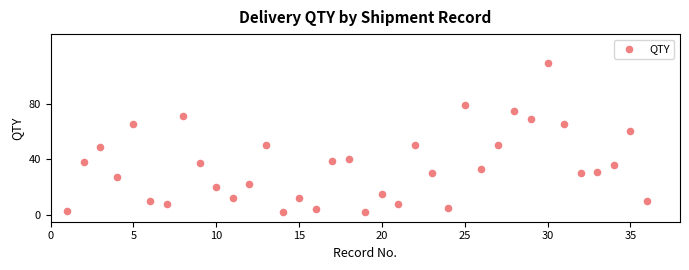

What is the range of Y values (max minus min)?

107